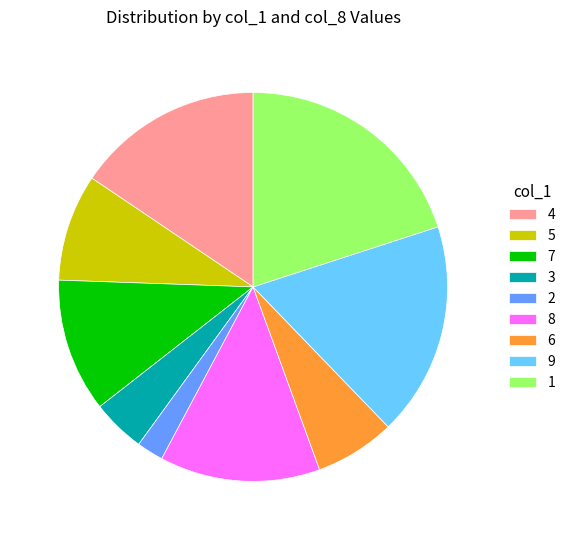

Does any single category account for the majority?

No